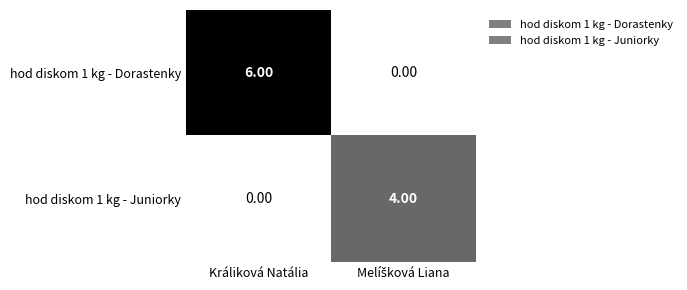

Which category has the lowest value in the hod diskom 1 kg - Juniorky series?

Králiková Natália